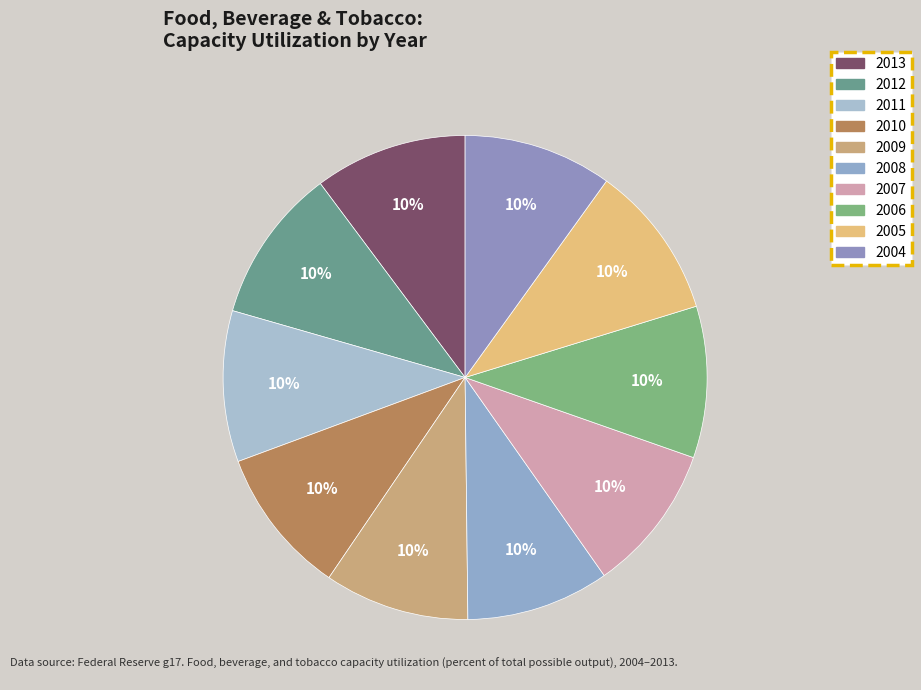

What is the ratio of the value at 2013 to the value at 2006?

1.0